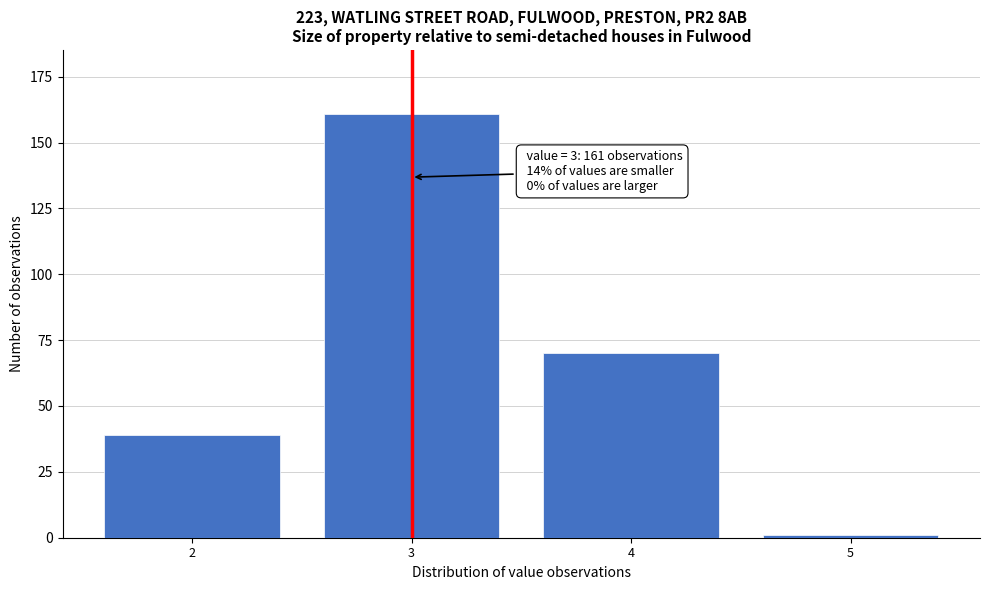

Reading right to left, list all the values displayed in this chart.

1	70	161	39